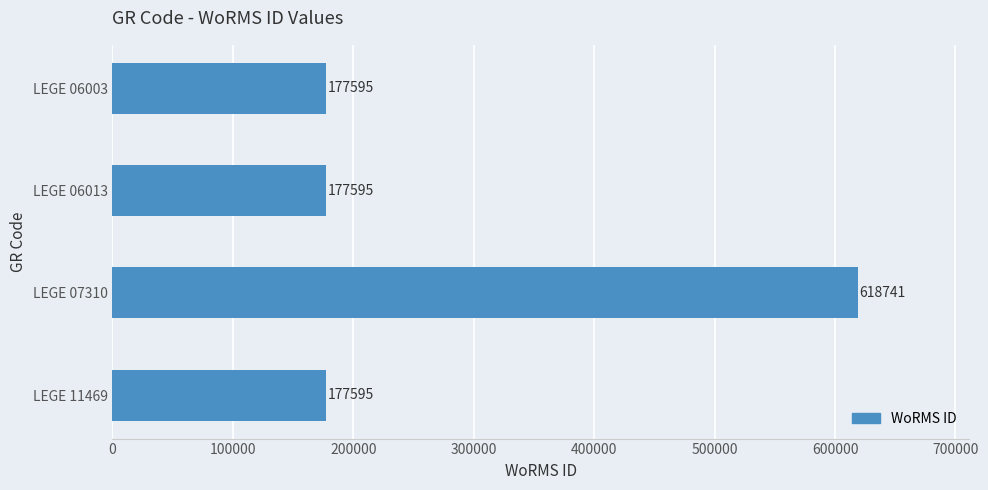

True or false: the data shows 177595 at LEGE 06013.

True